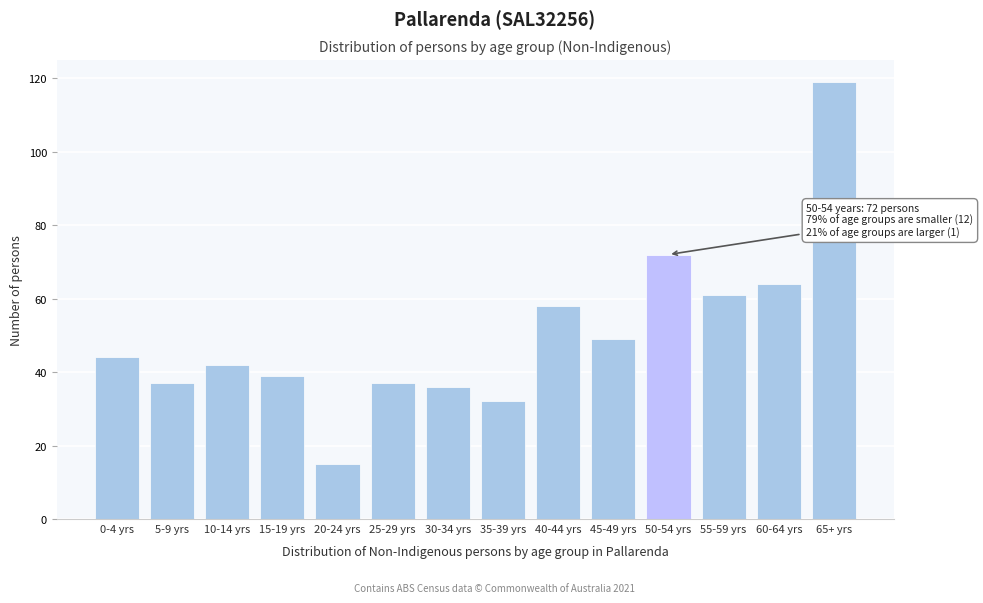

Reading left to right, list all the values displayed in this chart.

0-4 yrs=44	5-9 yrs=37	10-14 yrs=42	15-19 yrs=39	20-24 yrs=15	25-29 yrs=37	30-34 yrs=36	35-39 yrs=32	40-44 yrs=58	45-49 yrs=49	50-54 yrs=72	55-59 yrs=61	60-64 yrs=64	65+ yrs=119